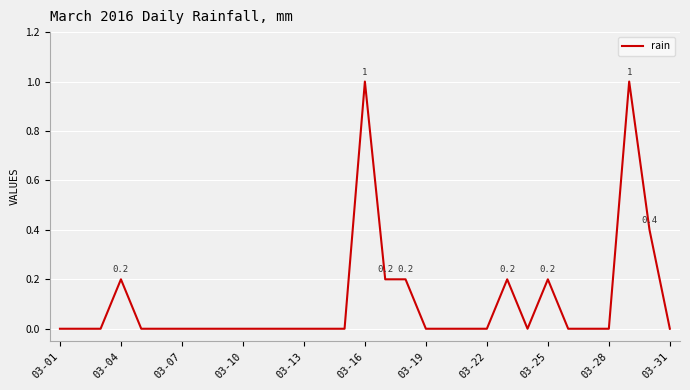

Reading left to right, what are all the values shown in this chart?

0.0	0.0	0.0	0.2	0.0	0.0	0.0	0.0	0.0	0.0	0.0	0.0	0.0	0.0	0.0	1.0	0.2	0.2	0.0	0.0	0.0	0.0	0.2	0.0	0.2	0.0	0.0	0.0	1.0	0.4	0.0